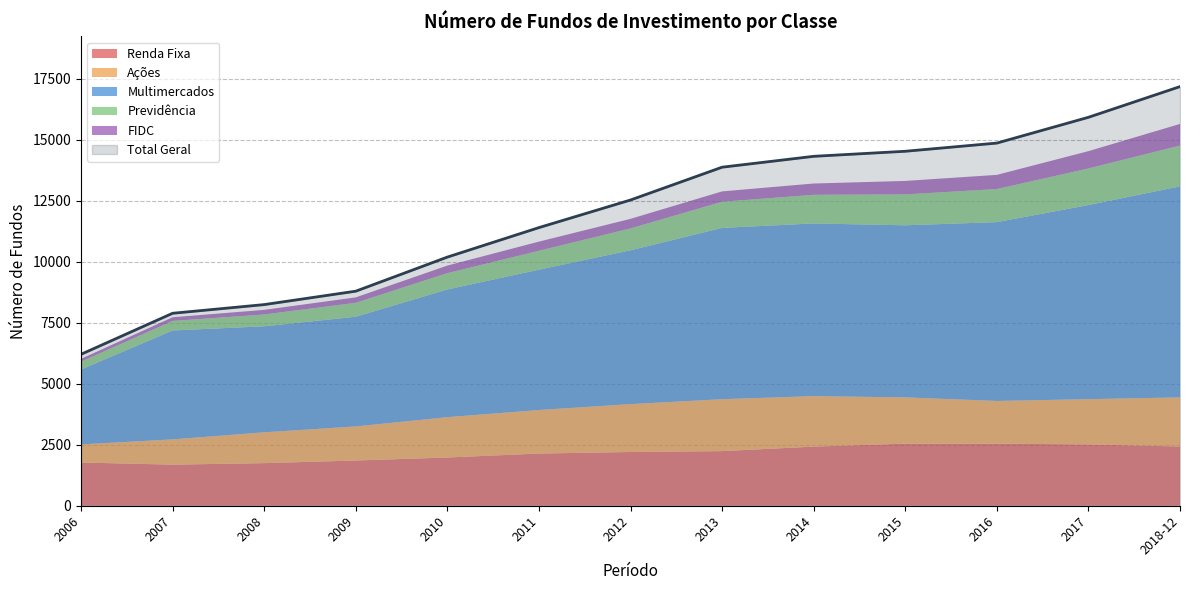

Reading right to left, transcribe all the data shown in this chart.

Renda Fixa: 2018-12=2430	2017=2515	2016=2544	2015=2546	2014=2424	2013=2240	2012=2204	2011=2140	2010=1978	2009=1855	2008=1747	2007=1685	2006=1773
Ações: 2018-12=2013	2017=1855	2016=1753	2015=1897	2014=2070	2013=2129	2012=1963	2011=1785	2010=1654	2009=1397	2008=1264	2007=1036	2006=741
Multimercados: 2018-12=8654	2017=7959	2016=7333	2015=7057	2014=7081	2013=7025	2012=6307	2011=5755	2010=5236	2009=4498	2008=4347	2007=4466	2006=3073
Previdência: 2018-12=1672	2017=1501	2016=1356	2015=1267	2014=1175	2013=1071	2012=898	2011=775	2010=670	2009=571	2008=485	2007=392	2006=321
FIDC: 2018-12=887	2017=710	2016=581	2015=552	2014=463	2013=425	2012=392	2011=375	2010=310	2009=223	2008=189	2007=150	2006=115
Total Geral: 2018-12=17187	2017=15928	2016=14871	2015=14535	2014=14328	2013=13882	2012=12537	2011=11405	2010=10196	2009=8798	2008=8248	2007=7892	2006=6210